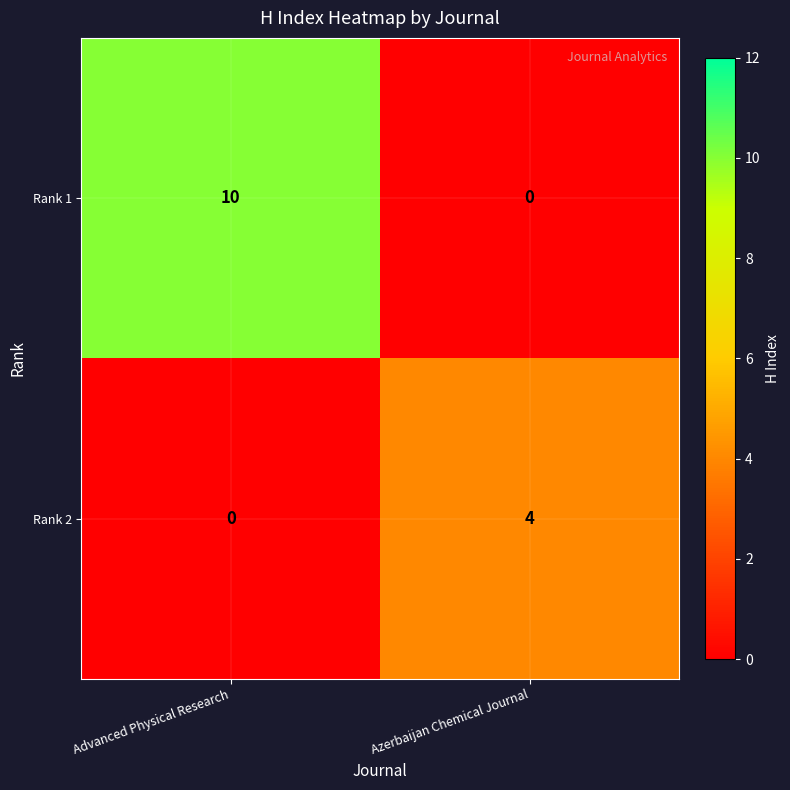

What is the difference between the maximum and minimum values in the Rank 1 series?

10